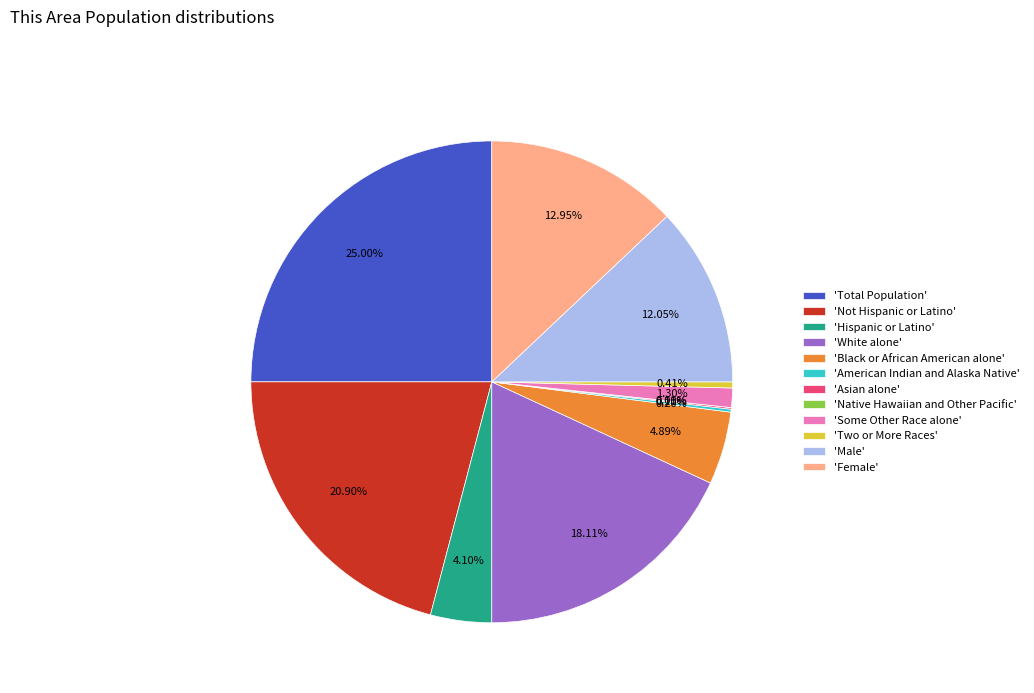

Which category has the biggest portion of the pie?

Total Population